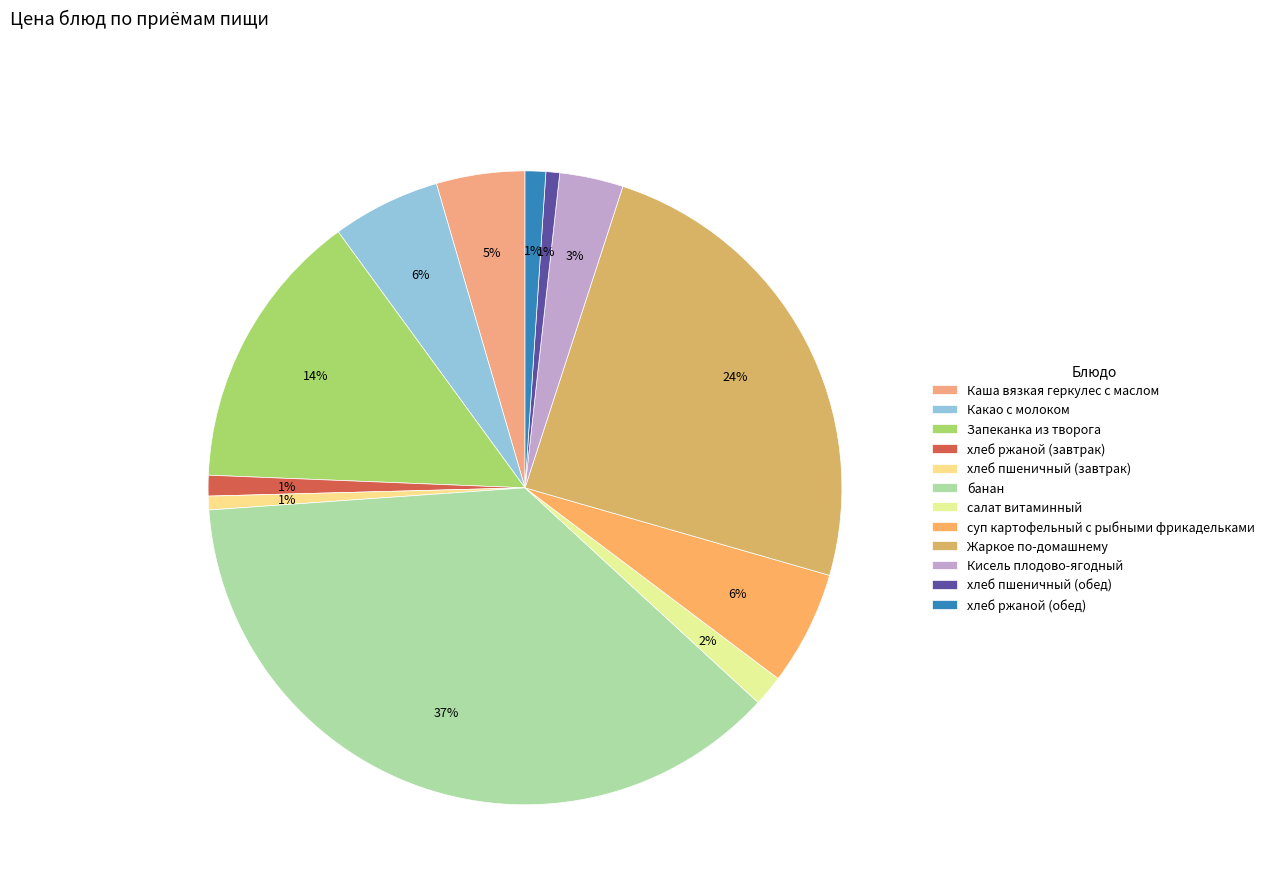

Rank the categories by value from lowest to highest.

хлеб пшеничный (завтрак), хлеб пшеничный (обед), хлеб ржаной (завтрак), хлеб ржаной (обед), салат витаминный, Кисель плодово-ягодный, Каша вязкая геркулес с маслом, Какао с молоком, суп картофельный с рыбными фрикадельками, Запеканка из творога, Жаркое по-домашнему, банан